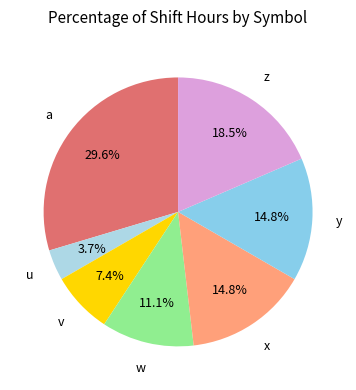

What percentage is the w slice, to the nearest percent?

11%